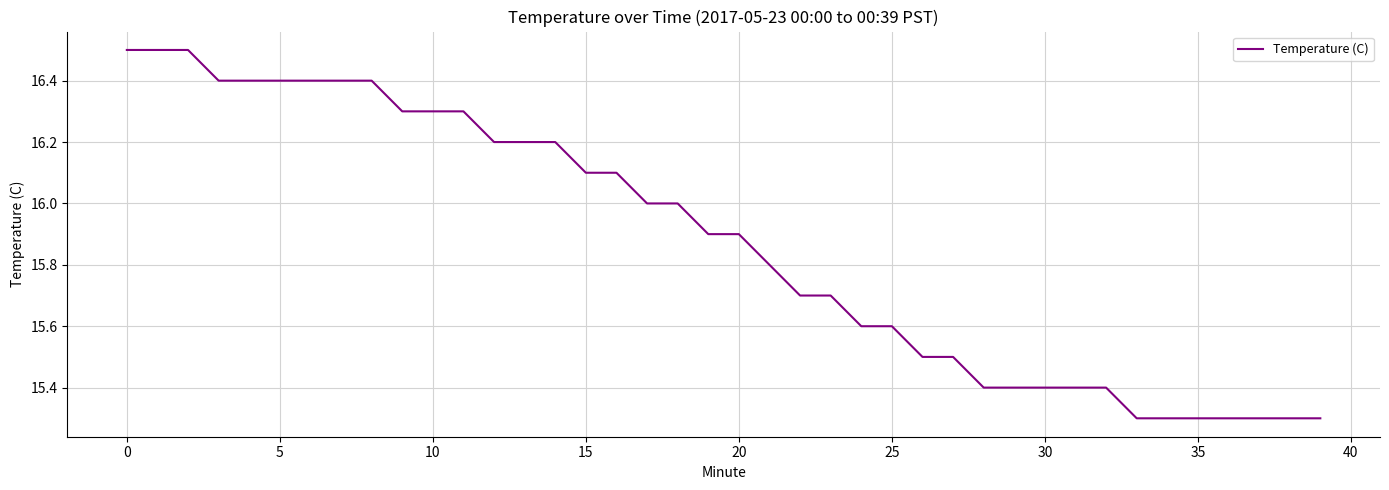

What is the difference between the maximum and minimum values?

1.2